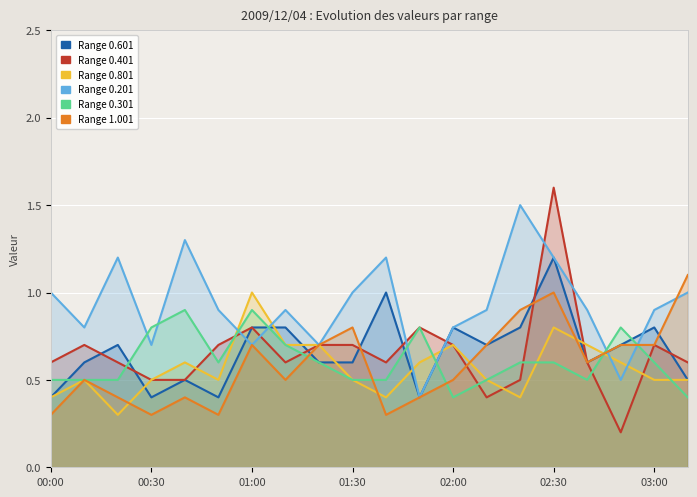

Between 01:20 and 00:20, which is larger?

00:20